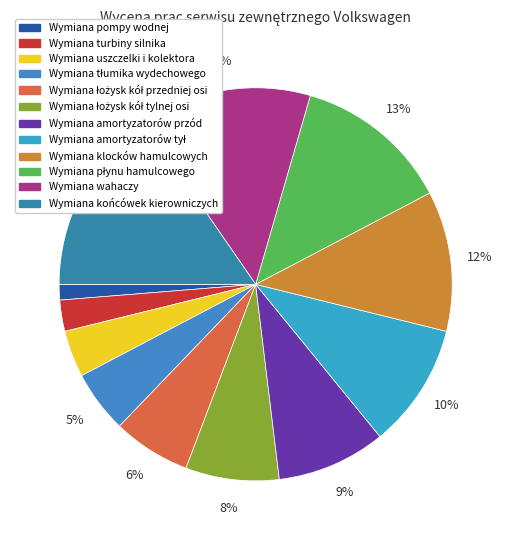

What is the smallest slice in the pie chart?

Wymiana pompy wodnej